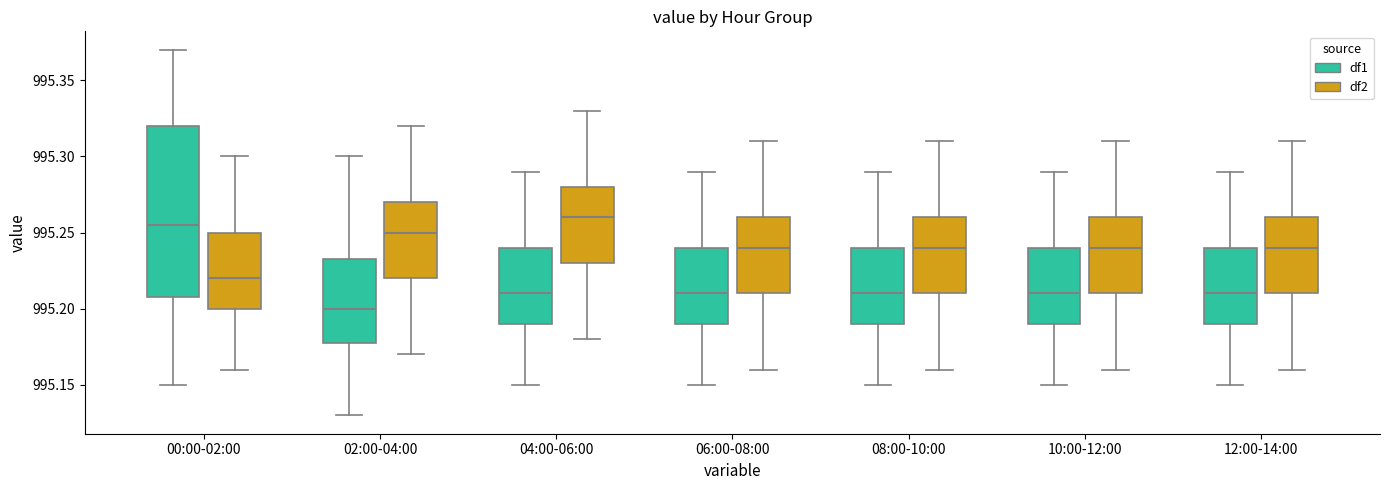

Reading left to right, transcribe this box plot: for each box, give where its median line is, the range the box spans, and where its two whiskers end, as read against the y-axis. The values are not printed on the chart, so give them approximately, as read against the axis.

00:00-02:00 (df1): median 995.255, box 995.210 to 995.320, whiskers 995.150 to 995.370
00:00-02:00 (df2): median 995.220, box 995.200 to 995.250, whiskers 995.160 to 995.300
02:00-04:00 (df1): median 995.200, box 995.180 to 995.235, whiskers 995.130 to 995.300
02:00-04:00 (df2): median 995.250, box 995.220 to 995.270, whiskers 995.170 to 995.320
04:00-06:00 (df1): median 995.210, box 995.190 to 995.240, whiskers 995.150 to 995.290
04:00-06:00 (df2): median 995.260, box 995.230 to 995.280, whiskers 995.180 to 995.330
06:00-08:00 (df1): median 995.210, box 995.190 to 995.240, whiskers 995.150 to 995.290
06:00-08:00 (df2): median 995.240, box 995.210 to 995.260, whiskers 995.160 to 995.310
08:00-10:00 (df1): median 995.210, box 995.190 to 995.240, whiskers 995.150 to 995.290
08:00-10:00 (df2): median 995.240, box 995.210 to 995.260, whiskers 995.160 to 995.310
10:00-12:00 (df1): median 995.210, box 995.190 to 995.240, whiskers 995.150 to 995.290
10:00-12:00 (df2): median 995.240, box 995.210 to 995.260, whiskers 995.160 to 995.310
12:00-14:00 (df1): median 995.210, box 995.190 to 995.240, whiskers 995.150 to 995.290
12:00-14:00 (df2): median 995.240, box 995.210 to 995.260, whiskers 995.160 to 995.310